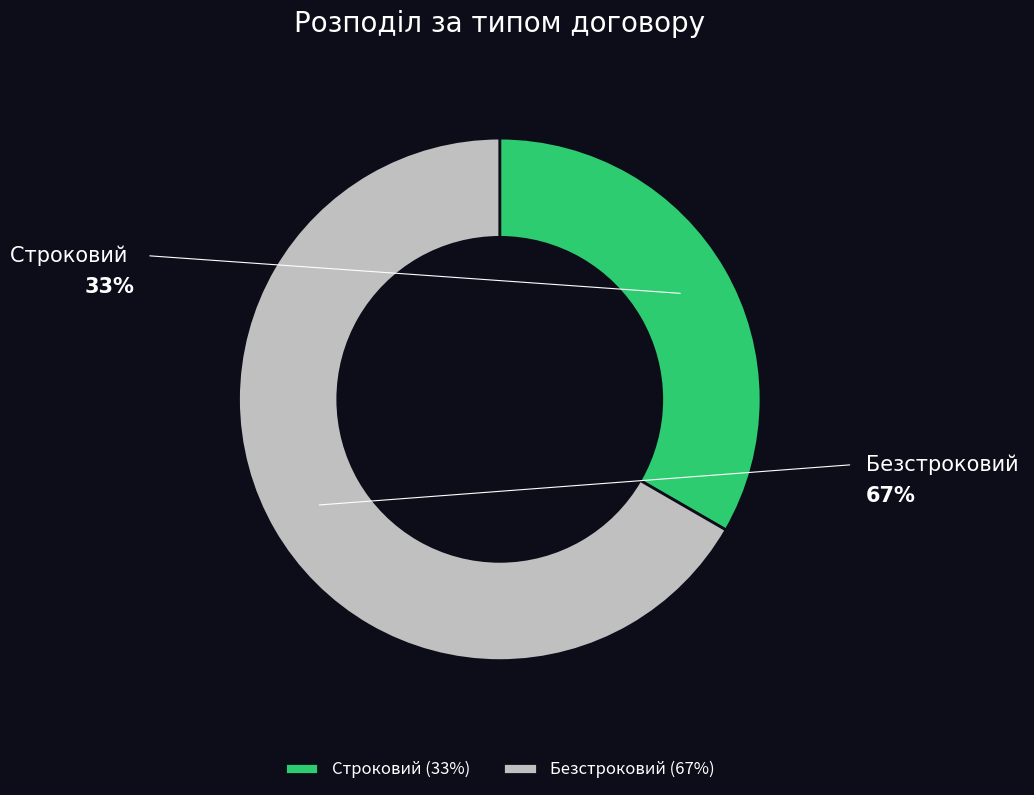

What is the smallest slice in the pie chart?

Строковий